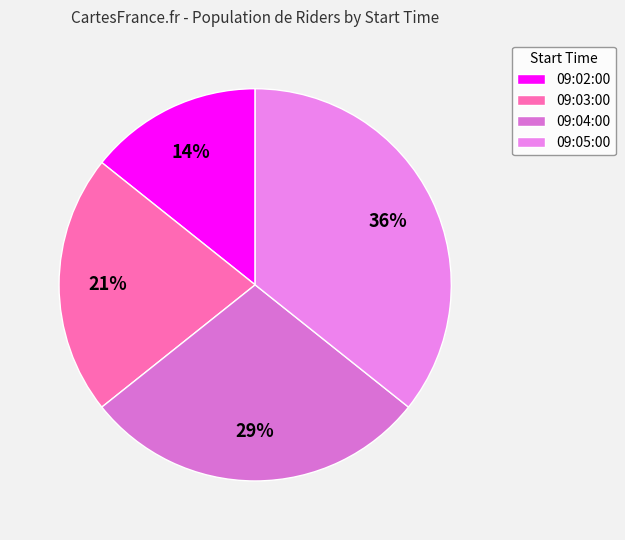

How many segments does this pie chart have?

4